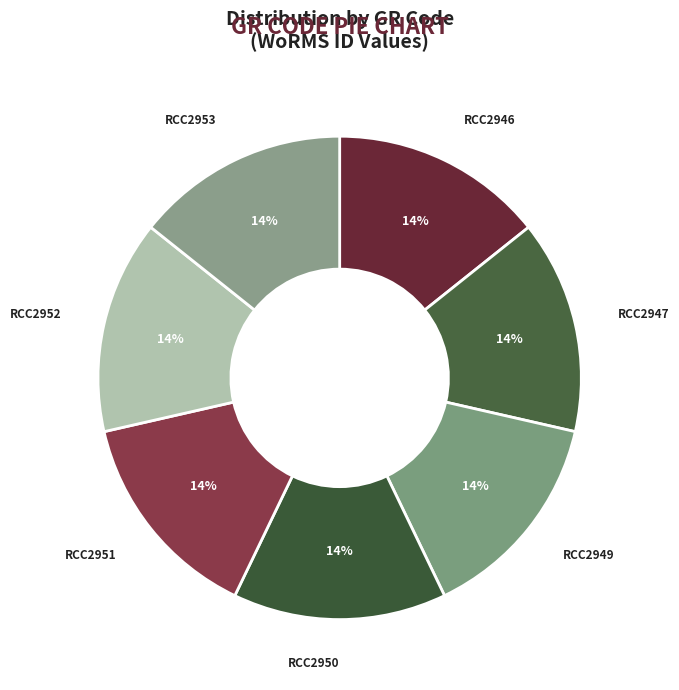

Is the sum of RCC2946 and RCC2949 greater than half?

No